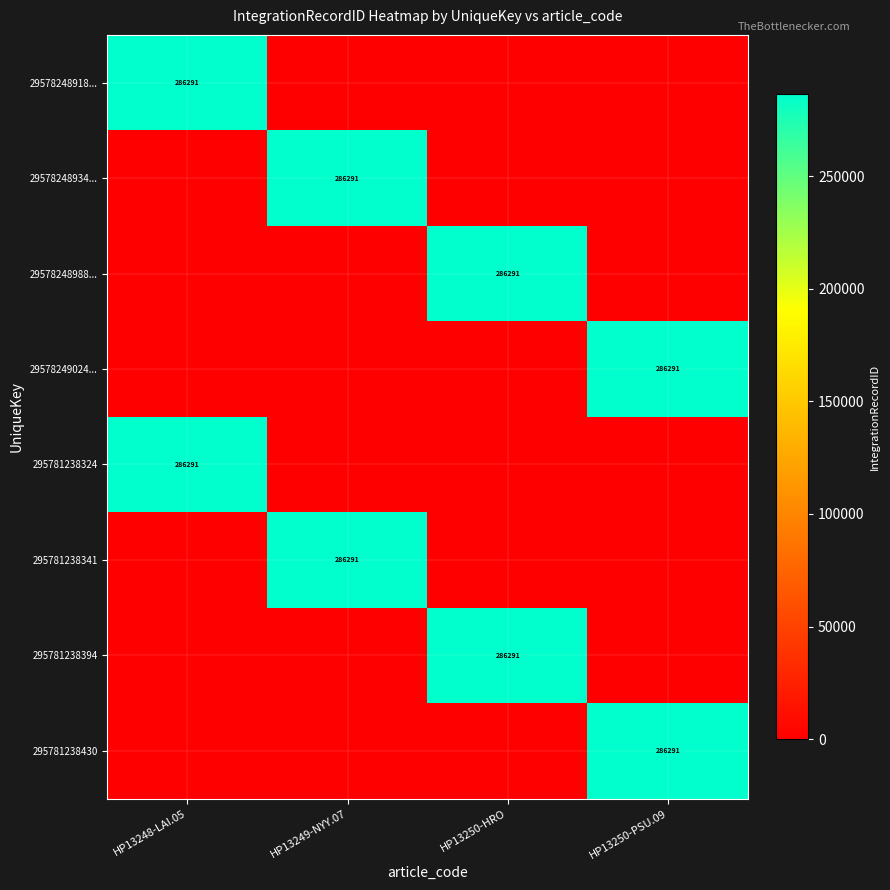

The value of 295781238341 at HP13249-NYY.07 is 401980. True or false?

False